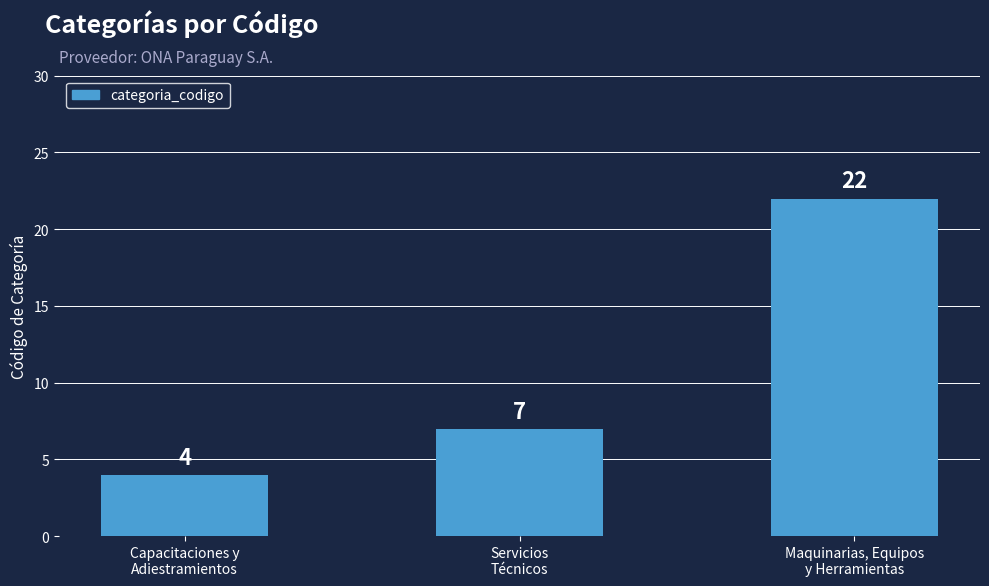

At which category does the chart reach its peak across all series?

Maquinarias, Equipos
y Herramientas